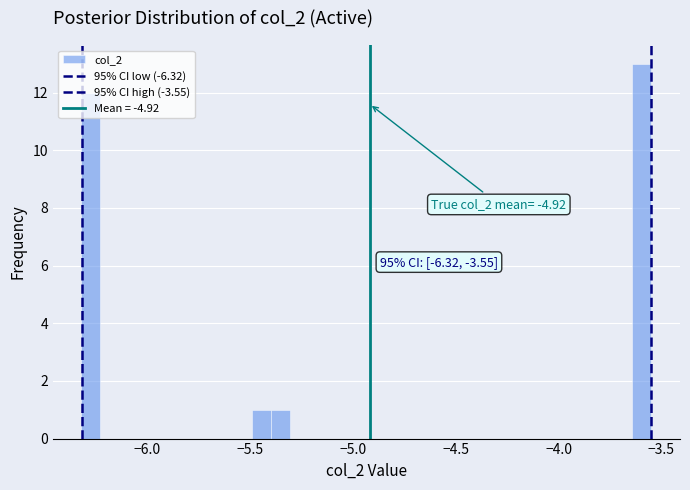

Around what value on the x-axis is the tallest bar? Give the approximate position of its centre, as read against the axis.

-3.60